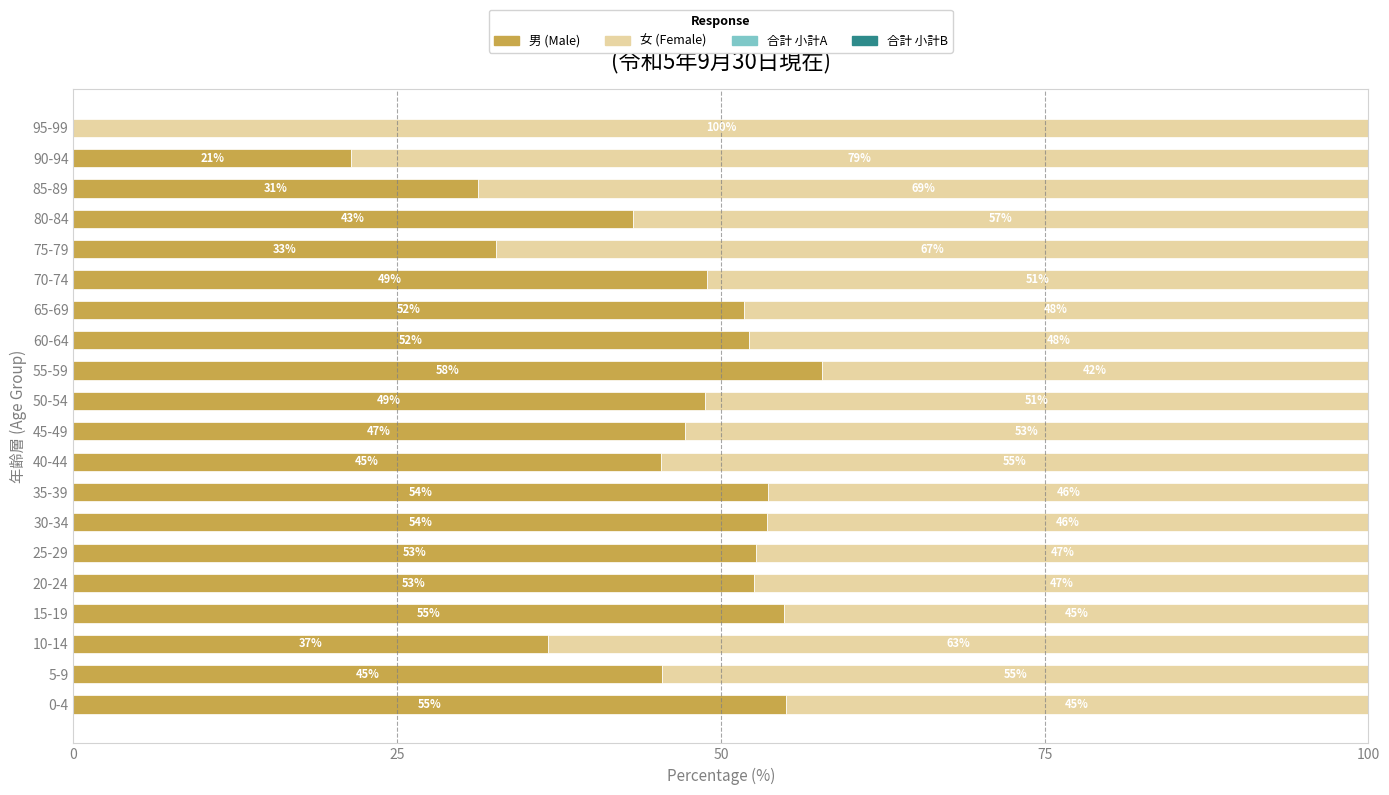

What is the approximate value of 男 (Male) at 15-19?

54.9